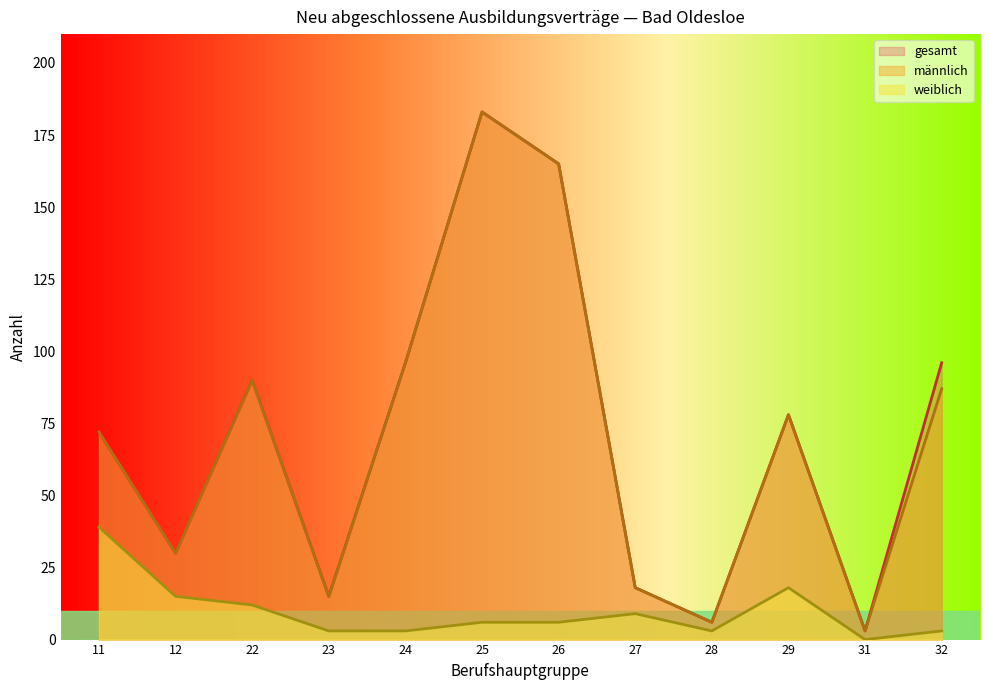

True or false: männlich and gesamt cross at least once.

False